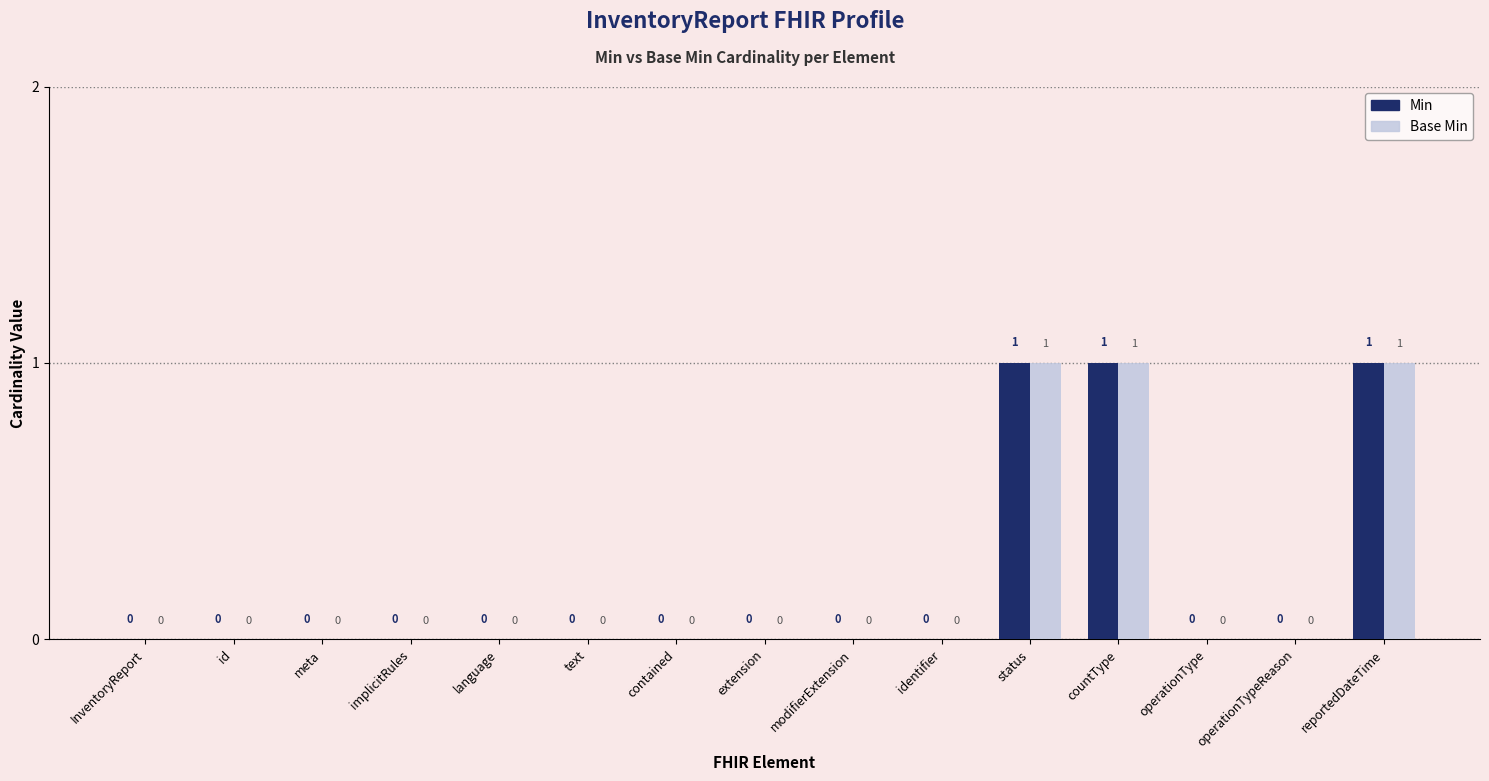

Reading left to right, list all the values displayed in this chart.

Min: 0	0	0	0	0	0	0	0	0	0	1	1	0	0	1
Base Min: 0	0	0	0	0	0	0	0	0	0	1	1	0	0	1